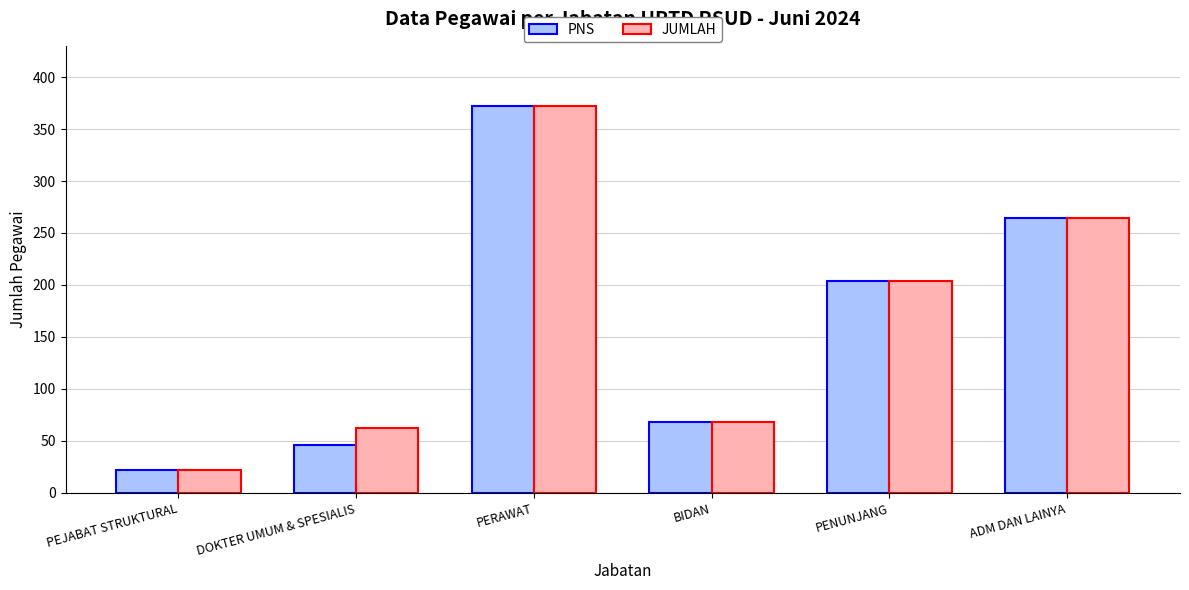

Rank the categories by PNS value from lowest to highest.

PEJABAT STRUKTURAL, DOKTER UMUM & SPESIALIS, BIDAN, PENUNJANG, ADM DAN LAINYA, PERAWAT